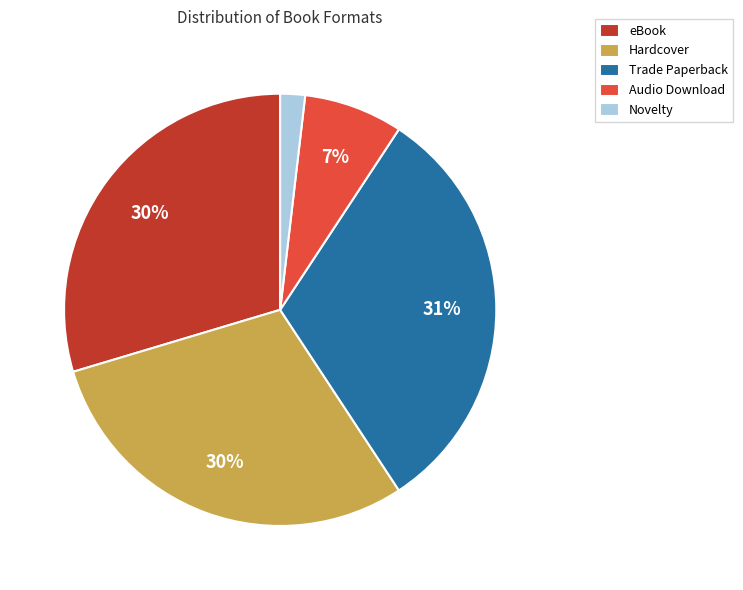

Is the sum of Hardcover and Trade Paperback greater than half?

Yes